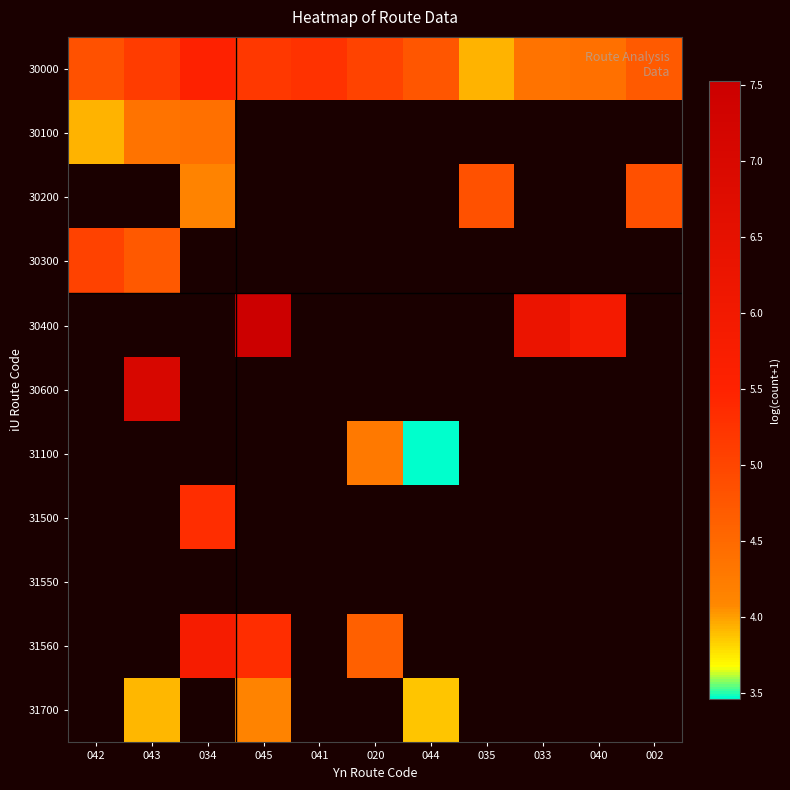

Between 034 and 020, which is larger?

034